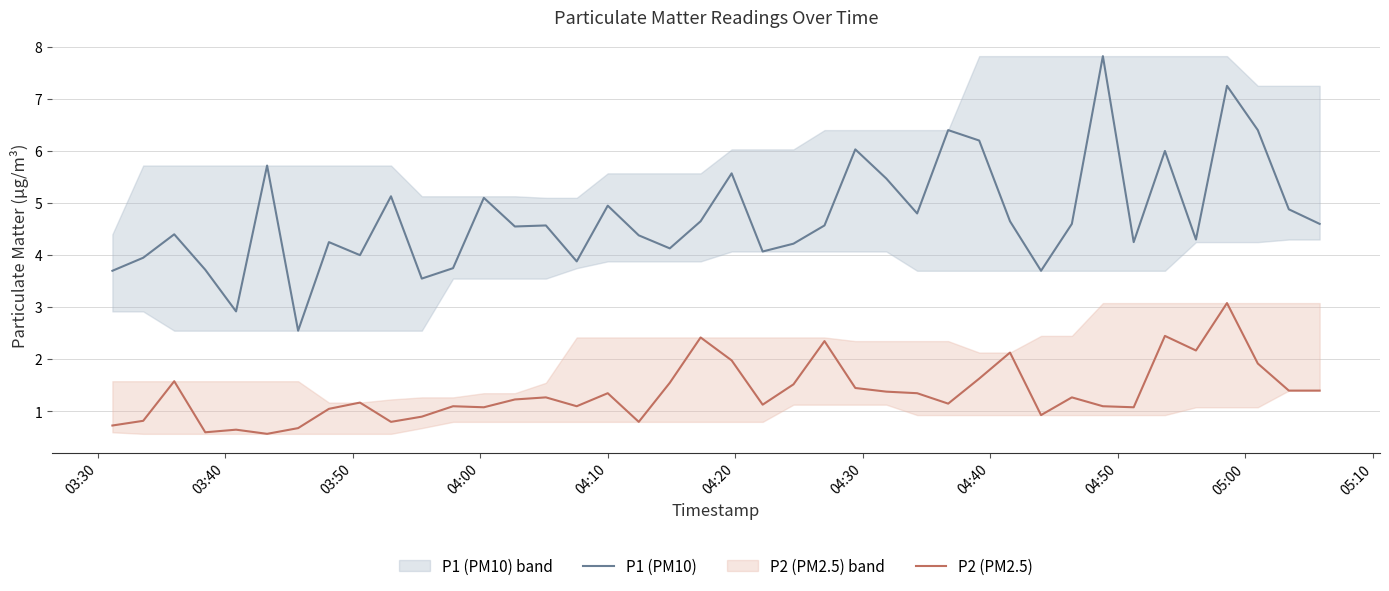

How many interior local peaks does the P2 (PM2.5) series have?

12